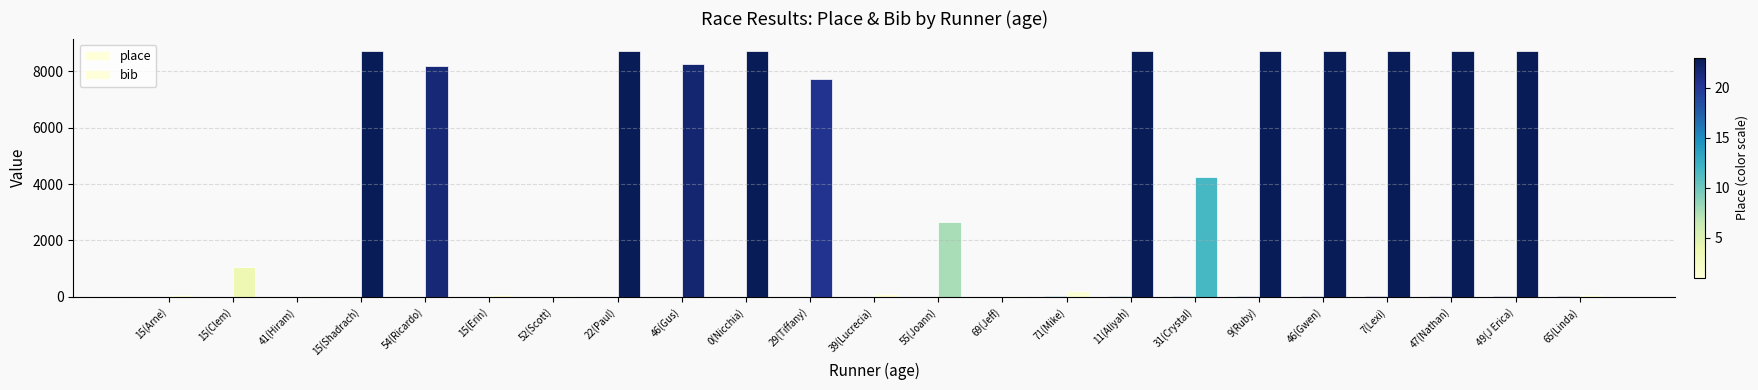

Are the bars grouped side by side (vs. stacked)?

Yes